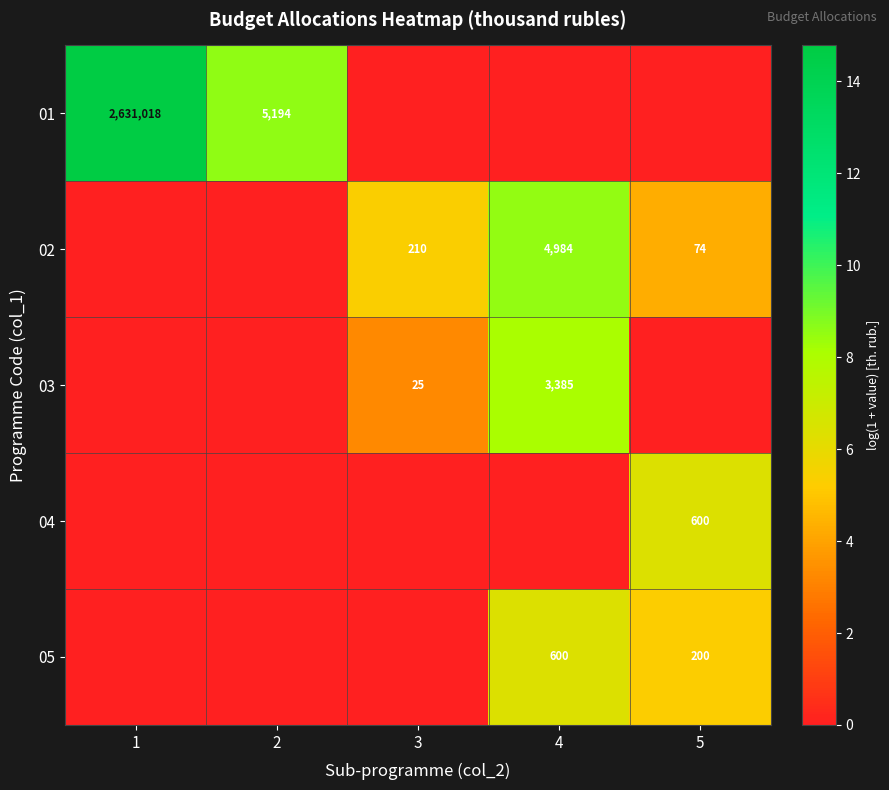

Is it true that 03 equals 25 at 3?

True